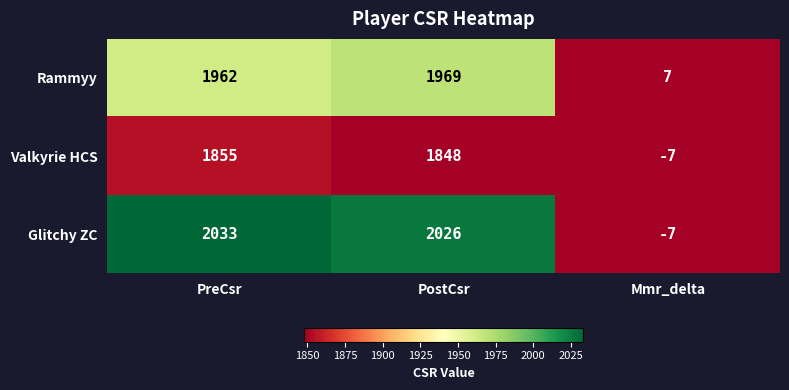

Which series has the widest spread of values?

Glitchy ZC